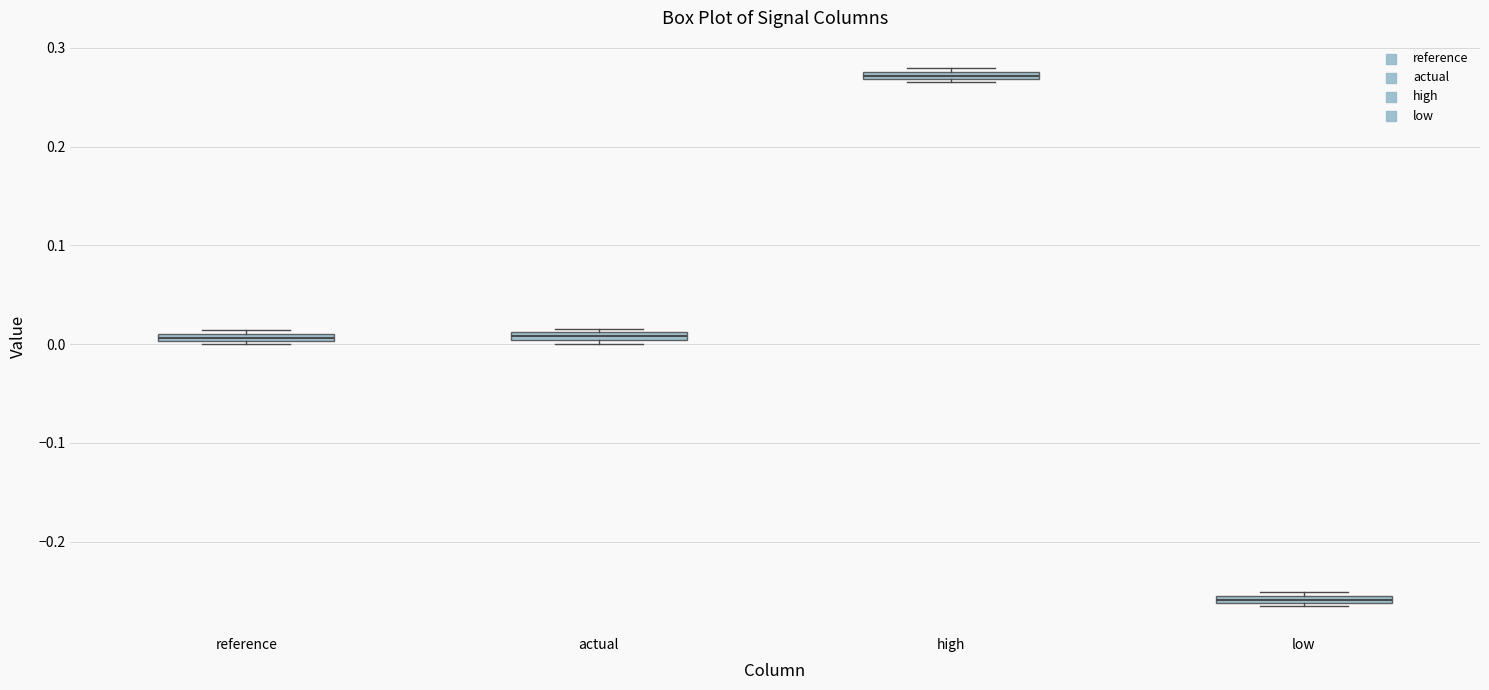

Where is the upper edge of the box for actual on the y-axis? The values are not printed on the chart, so give them approximately, as read against the axis.

0.01